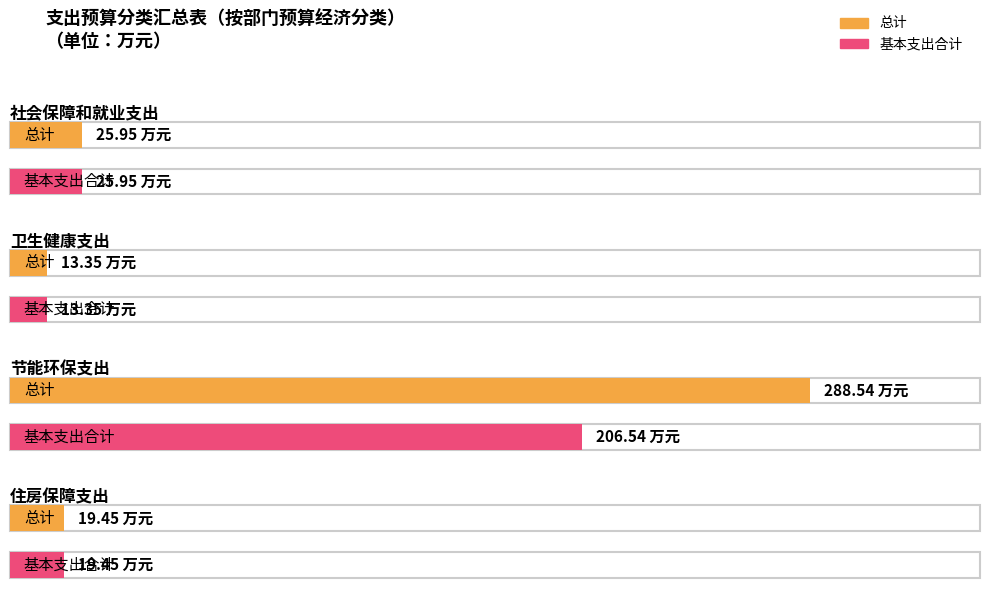

At which category is the sum across all series the highest?

节能环保支出